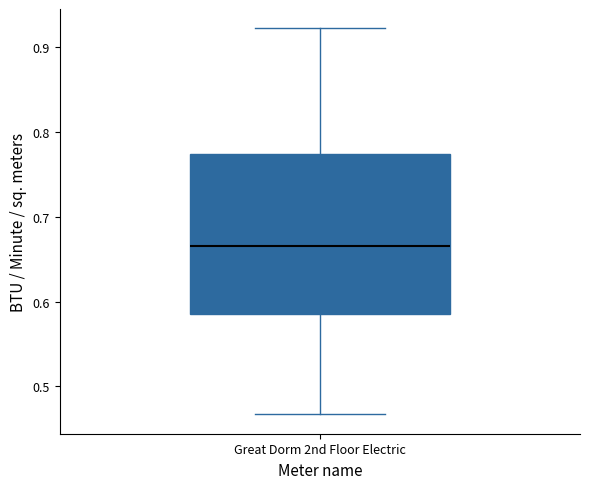

Transcribe this box plot: give where the median line is, the range the box spans, and where the two whiskers end, as read against the y-axis. The values are not printed on the chart, so give them approximately, as read against the axis.

median 0.67, box 0.59 to 0.77, whiskers 0.47 to 0.92